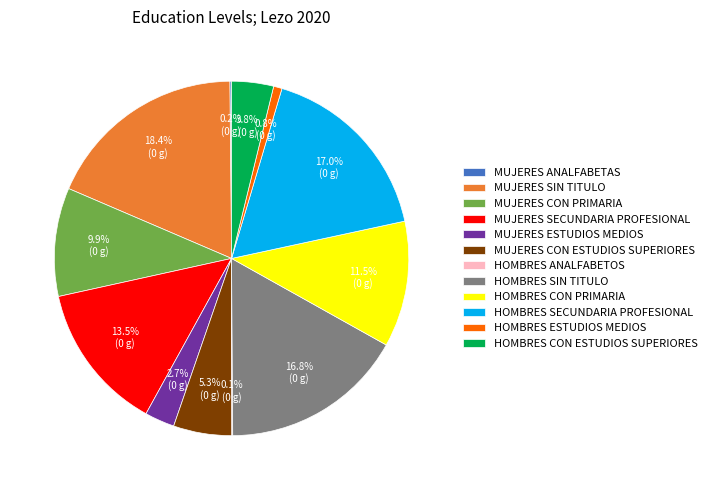

Which has a higher value, HOMBRES CON ESTUDIOS SUPERIORES or HOMBRES SECUNDARIA PROFESIONAL?

HOMBRES SECUNDARIA PROFESIONAL